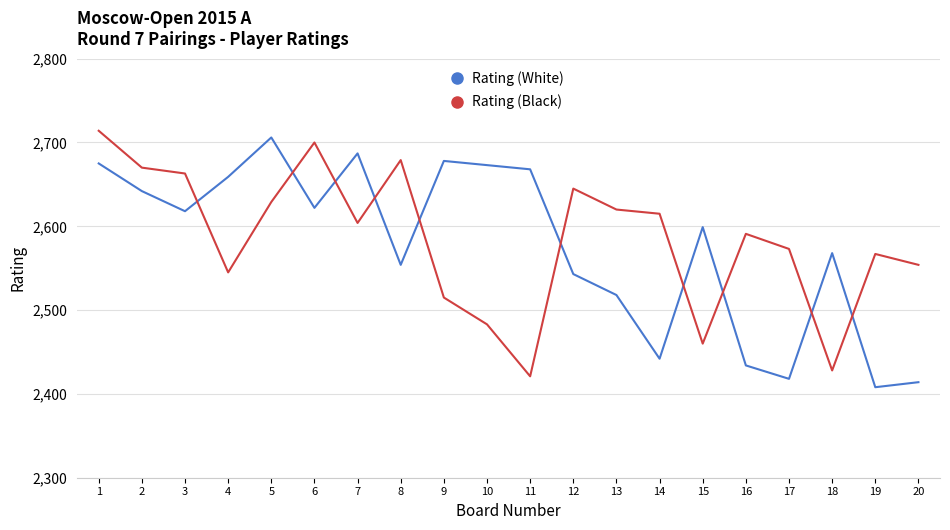

Rank the series at 7 from lowest to highest value.

Rating (Black), Rating (White)